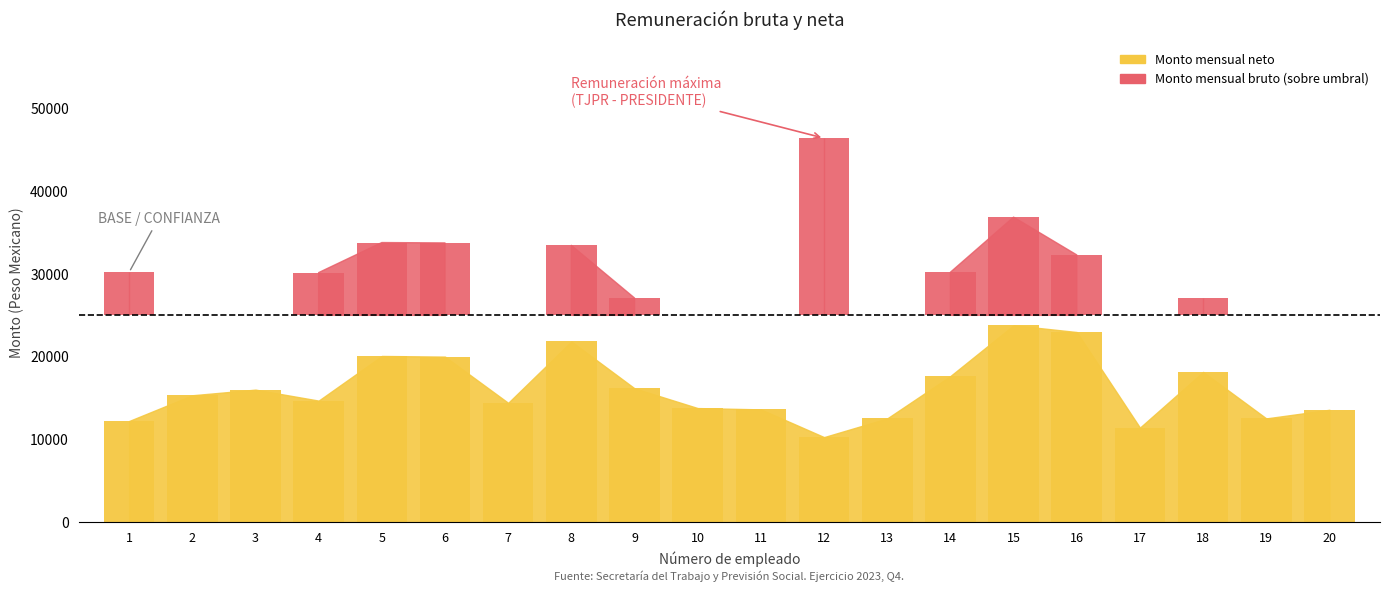

Rank the categories by value from highest to lowest.

15, 16, 8, 5, 6, 18, 14, 9, 3, 2, 4, 7, 10, 11, 20, 13, 19, 1, 17, 12